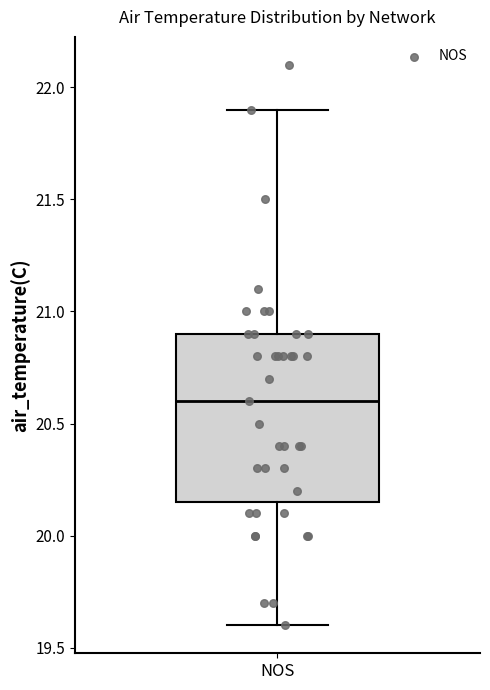

Where does the upper whisker of the box for NOS end on the y-axis? The values are not printed on the chart, so give them approximately, as read against the axis.

21.90